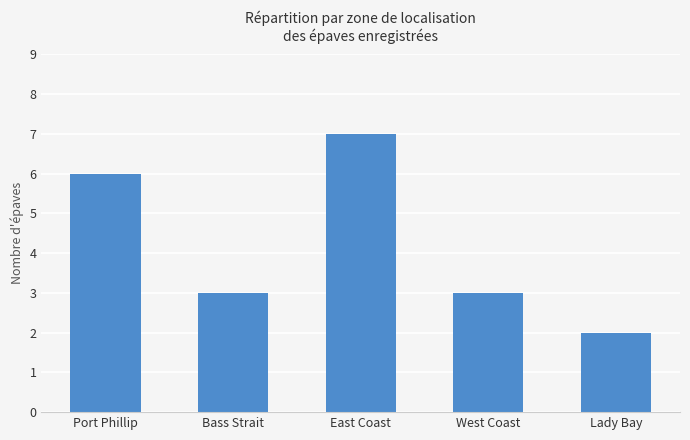

Which label corresponds to the largest value in the chart?

East Coast